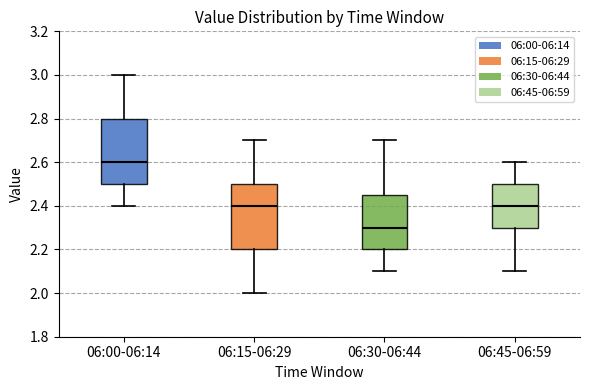

Reading left to right, transcribe this box plot: for each box, give where its median line is, the range the box spans, and where its two whiskers end, as read against the y-axis. The values are not printed on the chart, so give them approximately, as read against the axis.

06:00-06:14: median 2.60, box 2.50 to 2.80, whiskers 2.40 to 3.00
06:15-06:29: median 2.40, box 2.20 to 2.50, whiskers 2.00 to 2.70
06:30-06:44: median 2.30, box 2.20 to 2.46, whiskers 2.10 to 2.70
06:45-06:59: median 2.40, box 2.30 to 2.50, whiskers 2.10 to 2.60